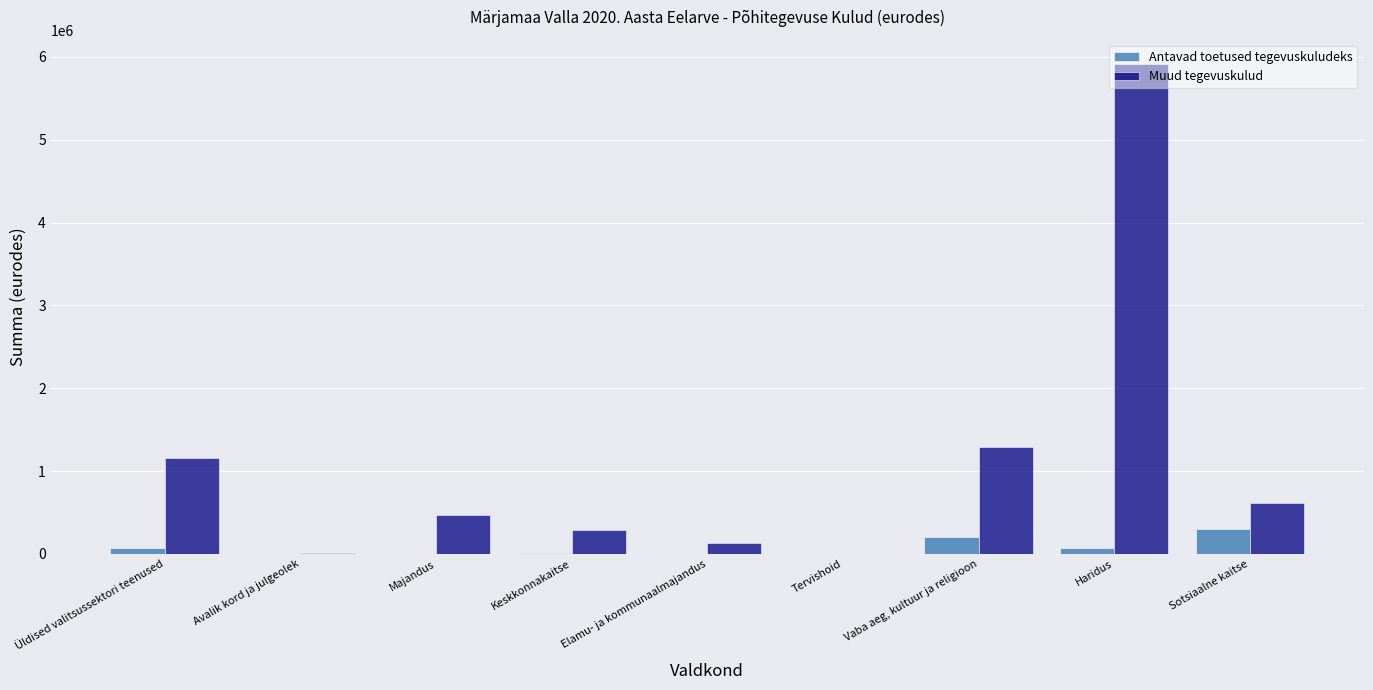

What is the sum of all Antavad toetused tegevuskuludeks values?

652724